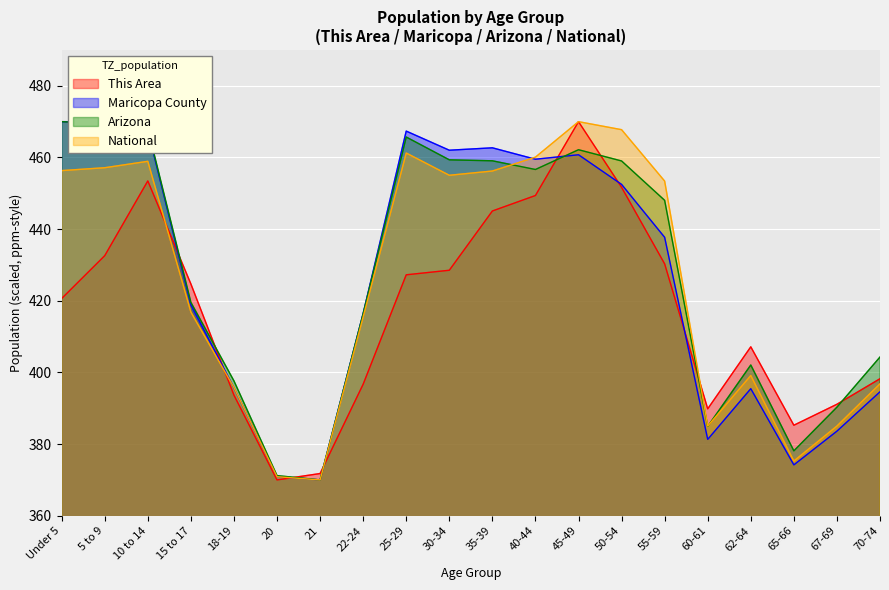

What is the maximum value for National?

470.0